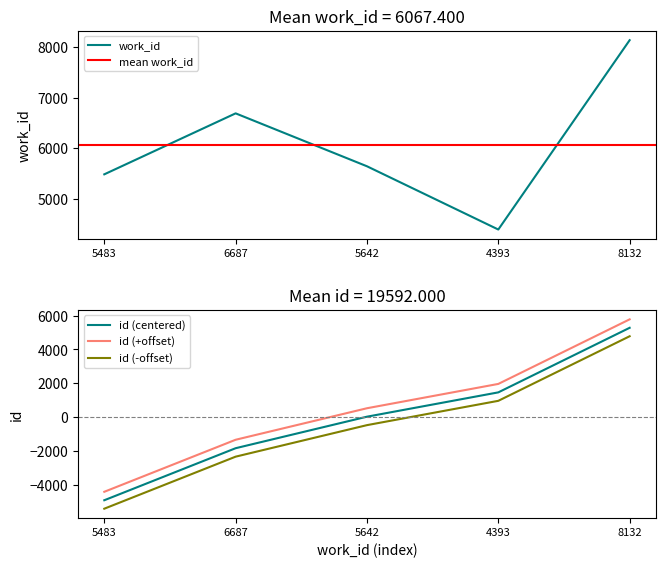

At which label is work_id closest to 6262?

6687